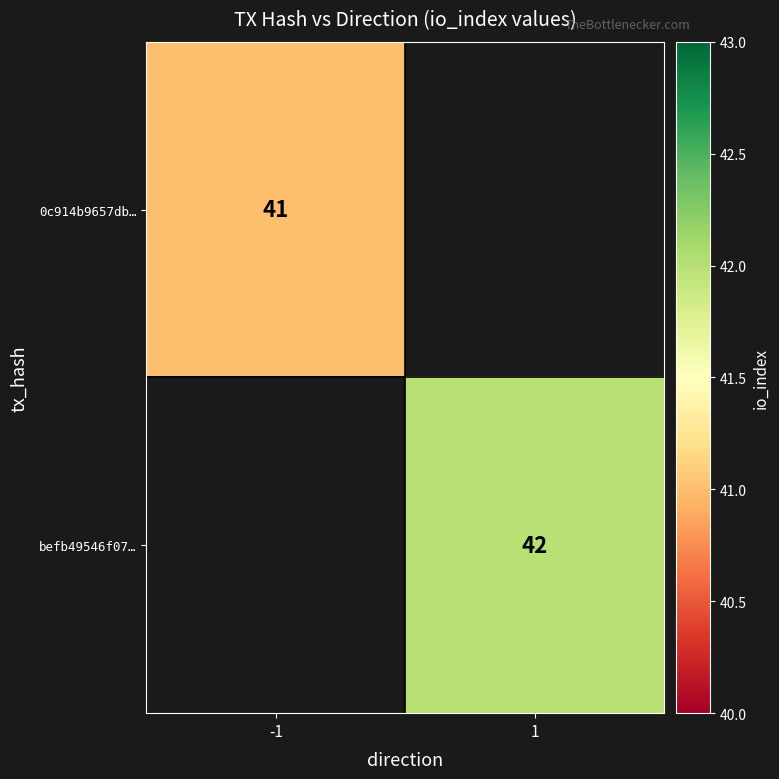

True or false: 0c914b9657db… has a value of 41 at -1.

True